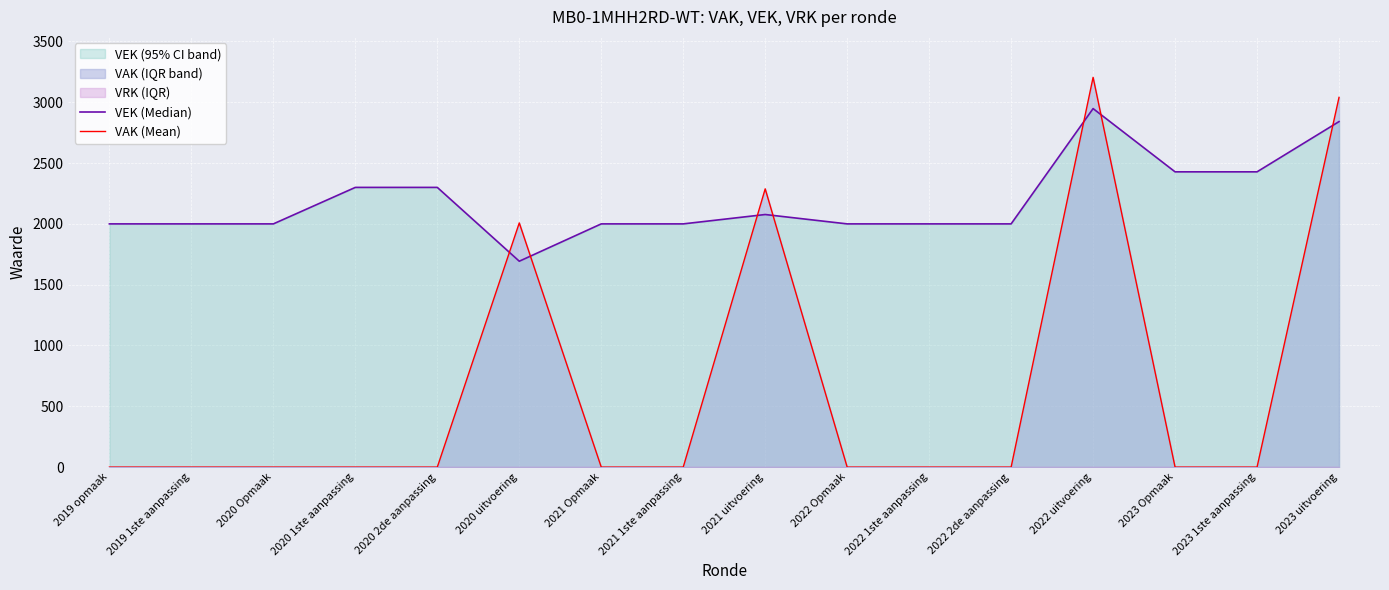

List the labels in order of VAK (Mean) value, smallest first.

2019 opmaak, 2019 1ste aanpassing, 2020 Opmaak, 2020 1ste aanpassing, 2020 2de aanpassing, 2021 Opmaak, 2021 1ste aanpassing, 2022 Opmaak, 2022 1ste aanpassing, 2022 2de aanpassing, 2023 Opmaak, 2023 1ste aanpassing, 2020 uitvoering, 2021 uitvoering, 2023 uitvoering, 2022 uitvoering